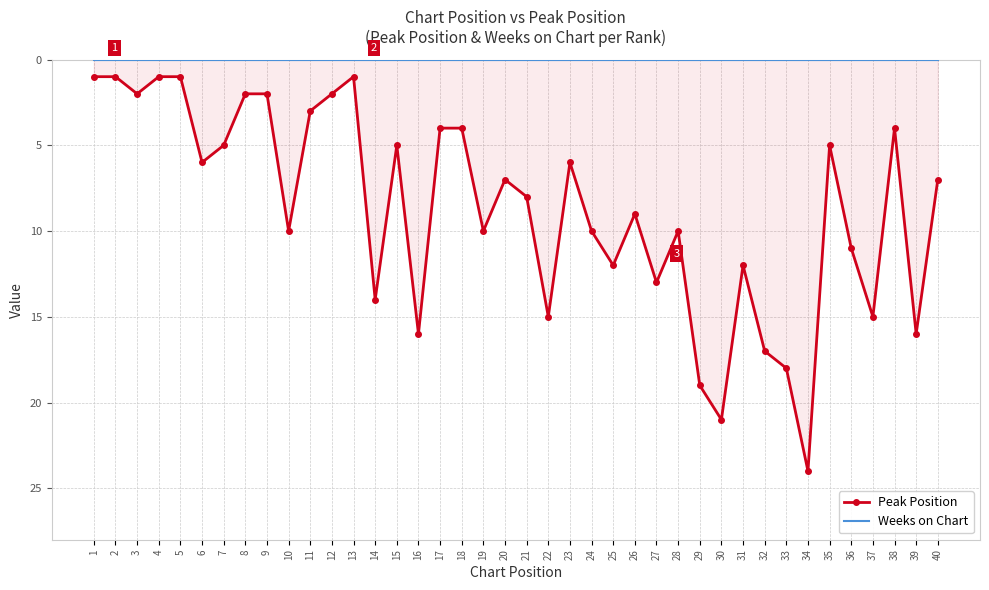

Reading left to right, extract all data points from this chart.

Peak Position: 1=1	2=1	3=2	4=1	5=1	6=6	7=5	8=2	9=2	10=10	11=3	12=2	13=1	14=14	15=5	16=16	17=4	18=4	19=10	20=7	21=8	22=15	23=6	24=10	25=12	26=9	27=13	28=10	29=19	30=21	31=12	32=17	33=18	34=24	35=5	36=11	37=15	38=4	39=16	40=7
Weeks on Chart: 1=0	2=0	3=0	4=0	5=0	6=0	7=0	8=0	9=0	10=0	11=0	12=0	13=0	14=0	15=0	16=0	17=0	18=0	19=0	20=0	21=0	22=0	23=0	24=0	25=0	26=0	27=0	28=0	29=0	30=0	31=0	32=0	33=0	34=0	35=0	36=0	37=0	38=0	39=0	40=0